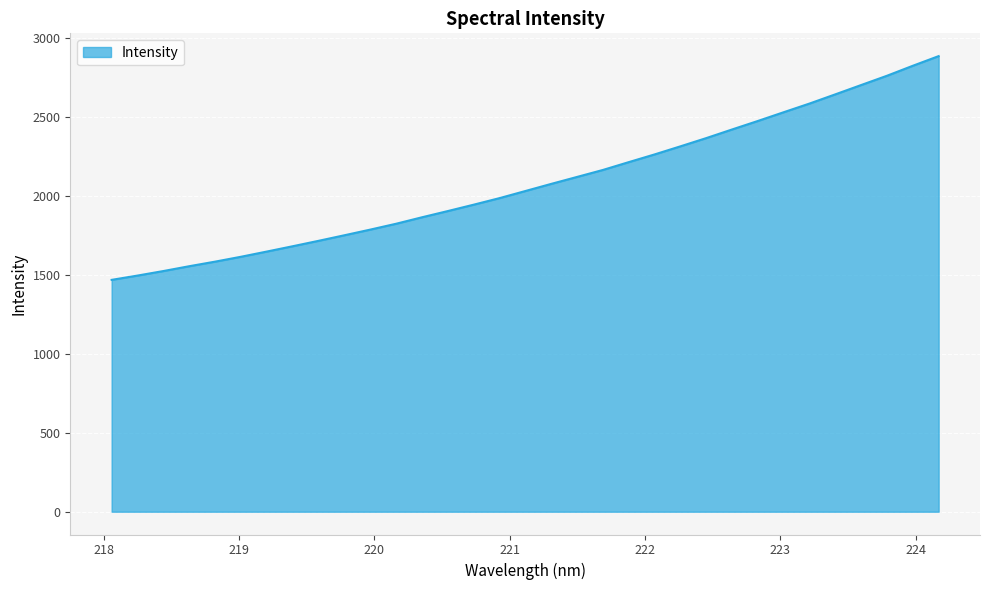

True or false: the data has more than 2 interior local peaks.

False